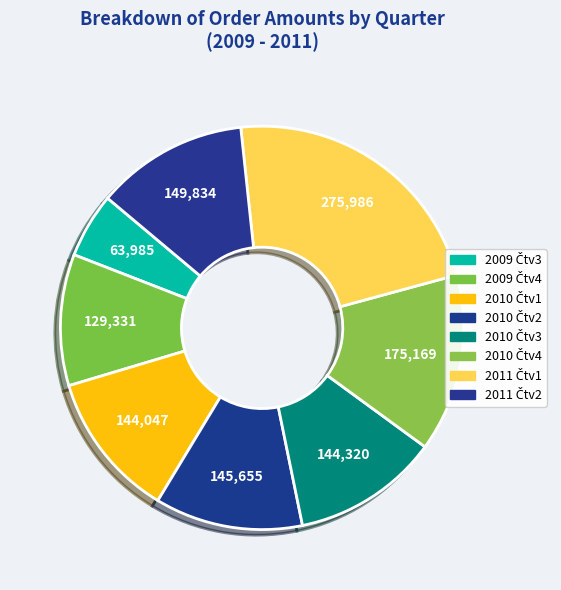

To the nearest percent, what is the difference between the 2009 Čtv4 and 2009 Čtv3 slice percentages?

5%